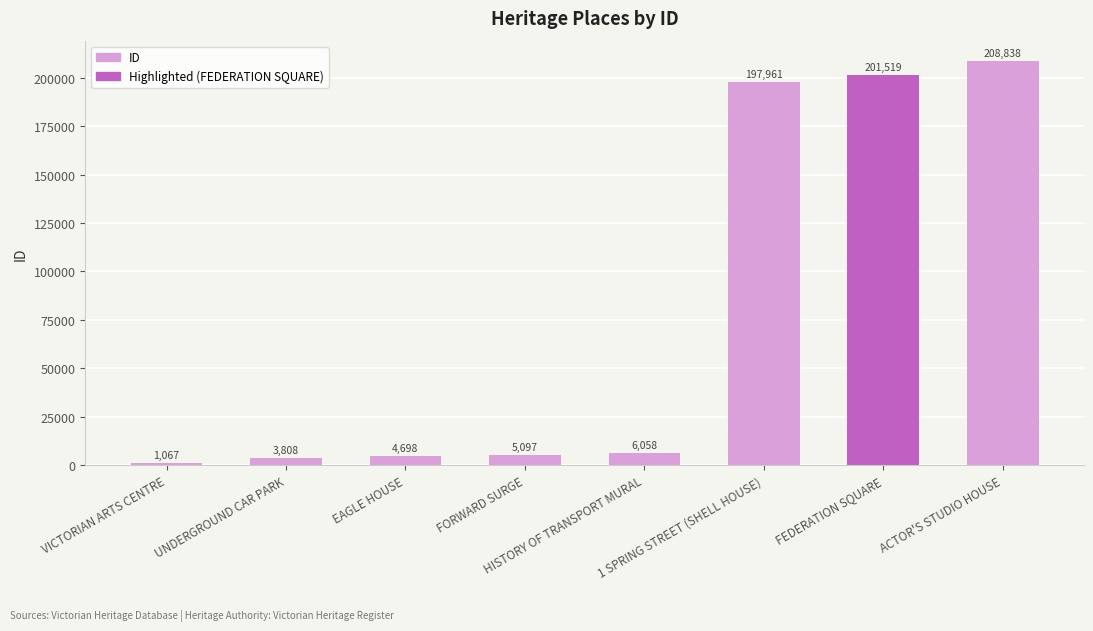

List the labels in order of value, smallest first.

VICTORIAN ARTS CENTRE, UNDERGROUND CAR PARK, EAGLE HOUSE, FORWARD SURGE, HISTORY OF TRANSPORT MURAL, 1 SPRING STREET (SHELL HOUSE), FEDERATION SQUARE, ACTOR'S STUDIO HOUSE